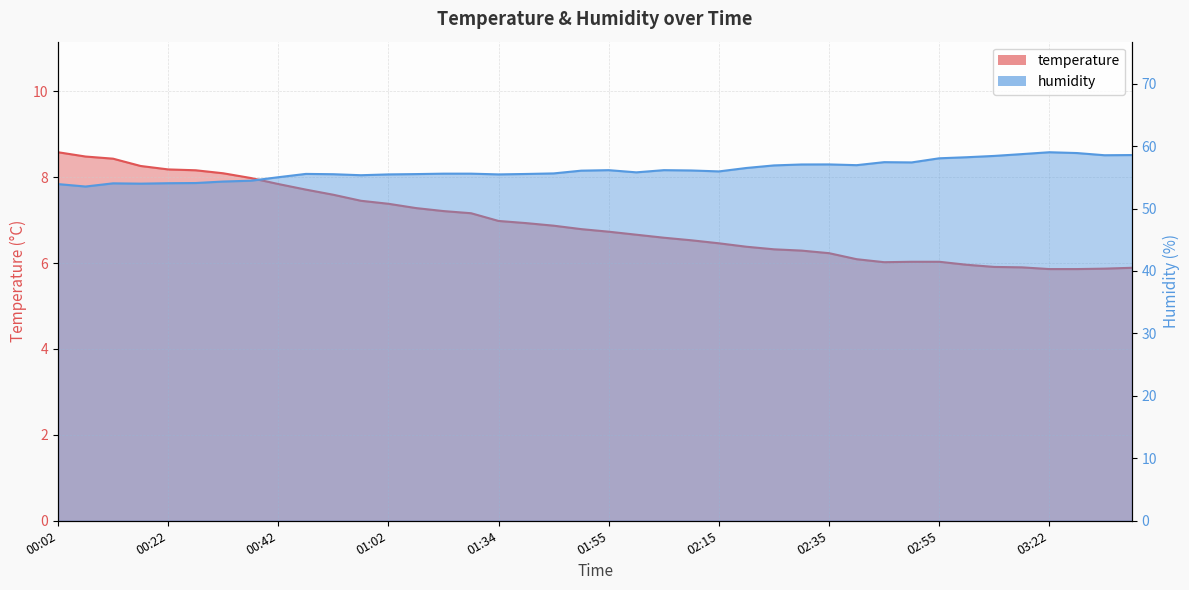

What is the spread (max minus min) of values at 00:17?

45.7